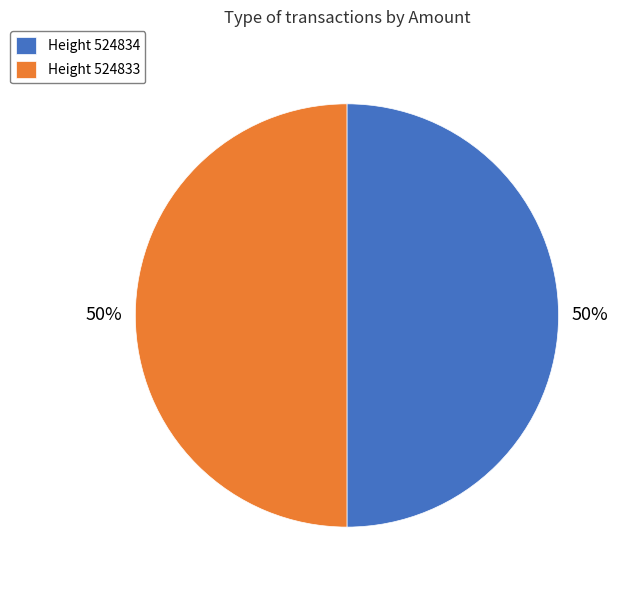

To the nearest percent, what percentage of the pie is Height 524834?

50%